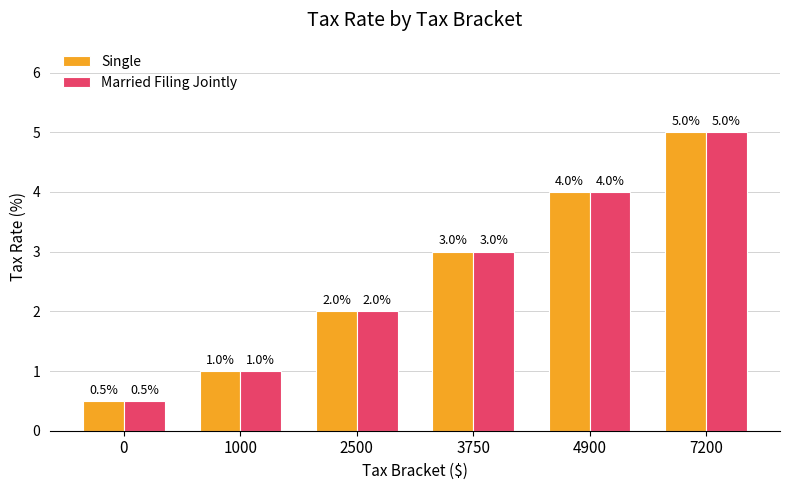

Reading left to right, list all the values displayed in this chart.

Single: 0=0.5	1000=1.0	2500=2.0	3750=3.0	4900=4.0	7200=5.0
Married Filing Jointly: 0=0.5	1000=1.0	2500=2.0	3750=3.0	4900=4.0	7200=5.0